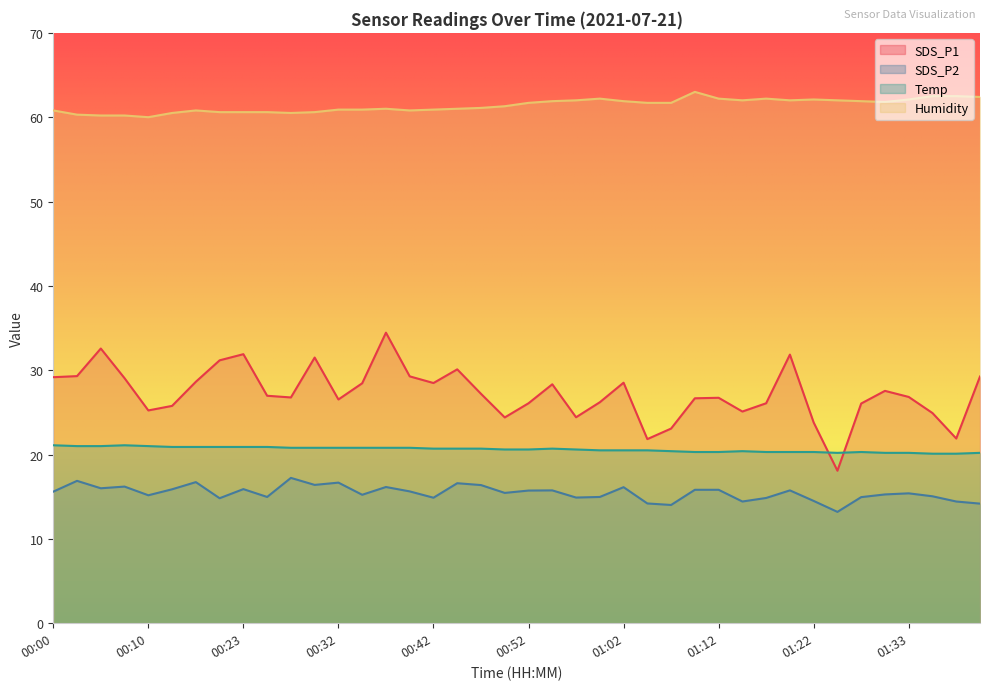

True or false: SDS_P2 and Humidity intersect in this chart.

False